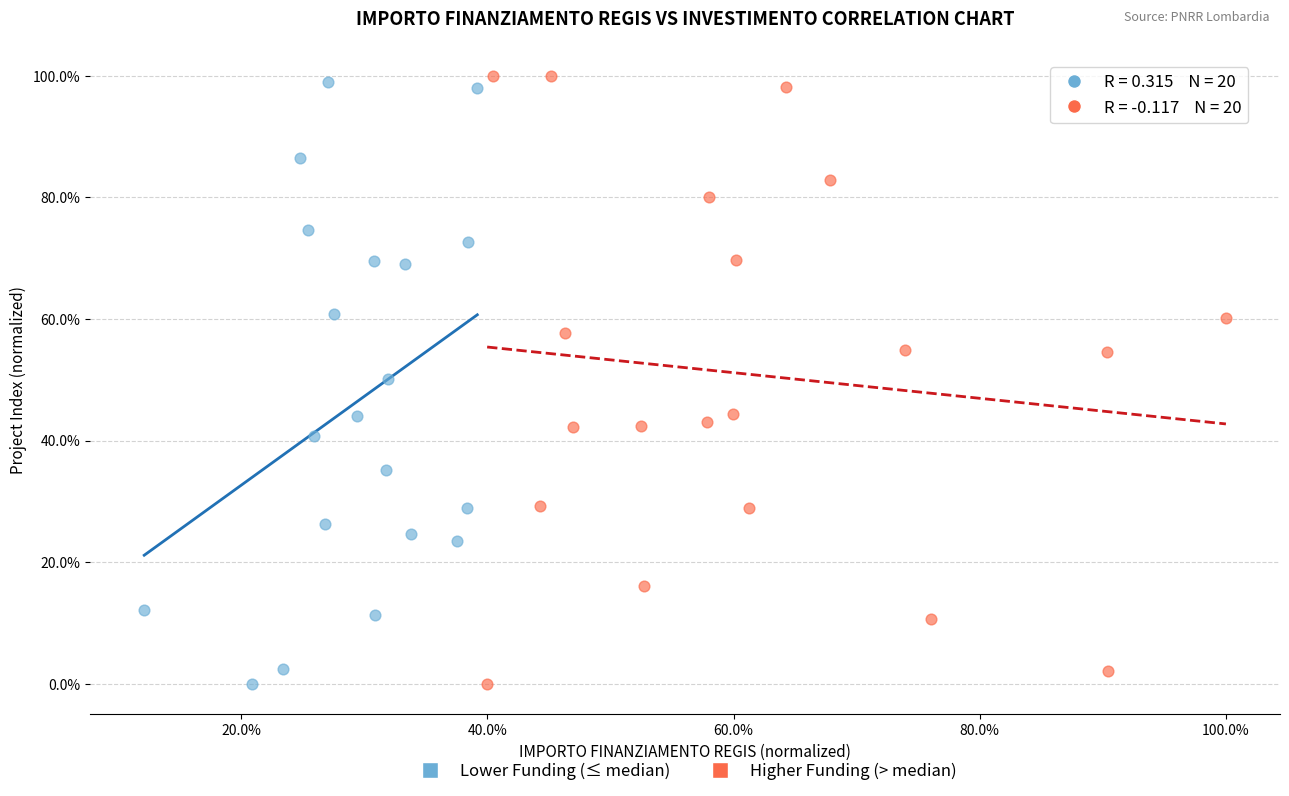

Which series contains the highest Y value?

Higher Funding (> median)